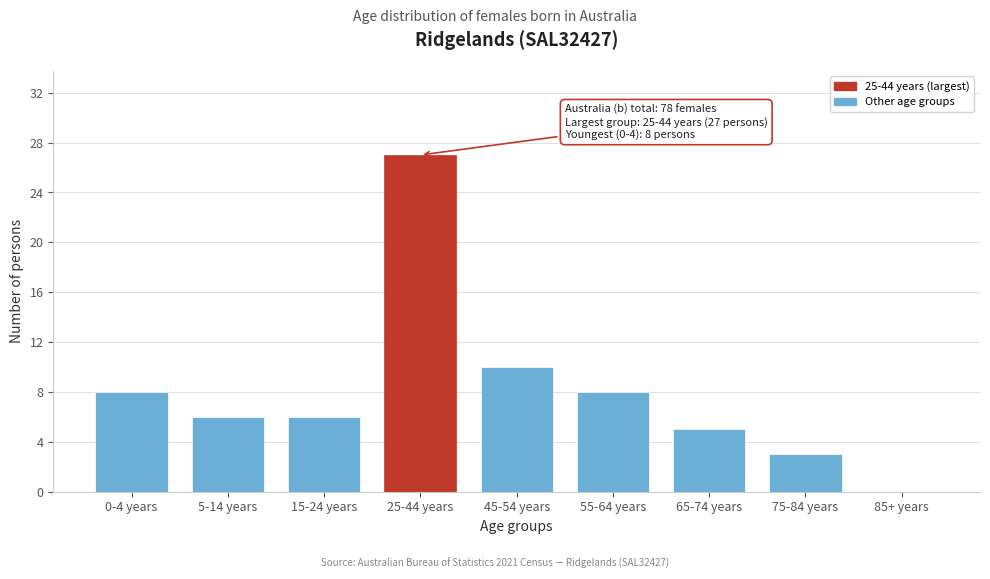

Reading left to right, what are all the values shown in this chart?

0-4 years=8	5-14 years=6	15-24 years=6	25-44 years=27	45-54 years=10	55-64 years=8	65-74 years=5	75-84 years=3	85+ years=0